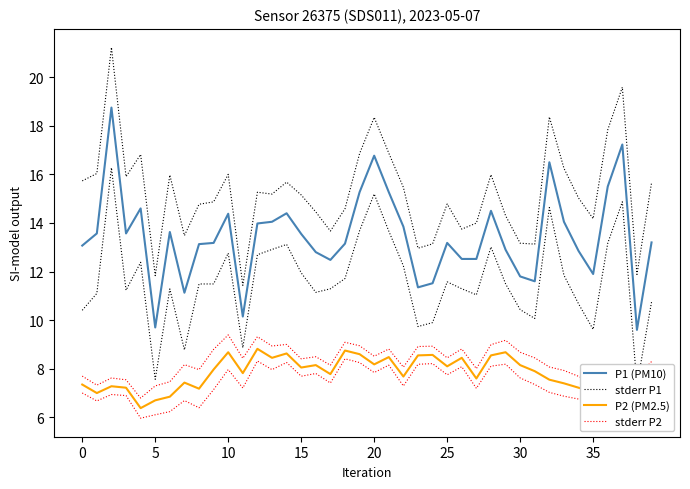

Is the value of stderr P1 at 15 greater than the value of stderr P2 at 31?

Yes